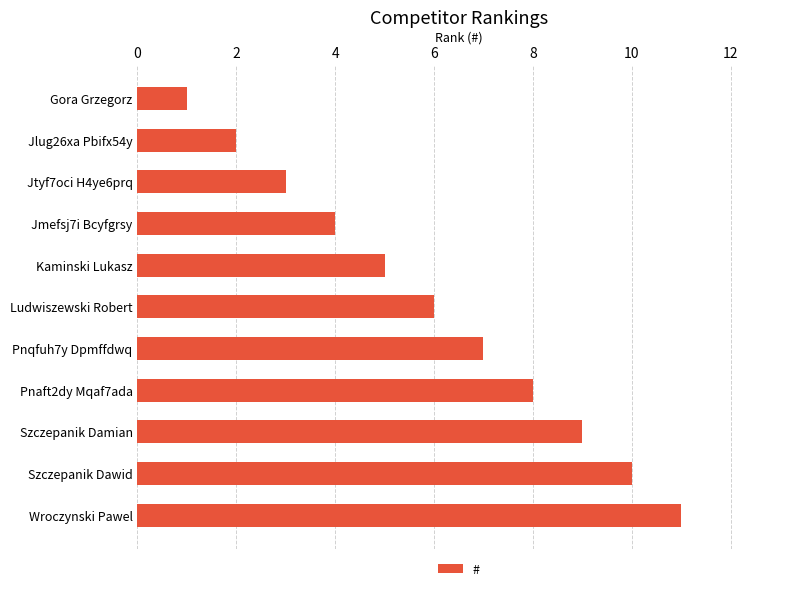

How many values are below 6?

5